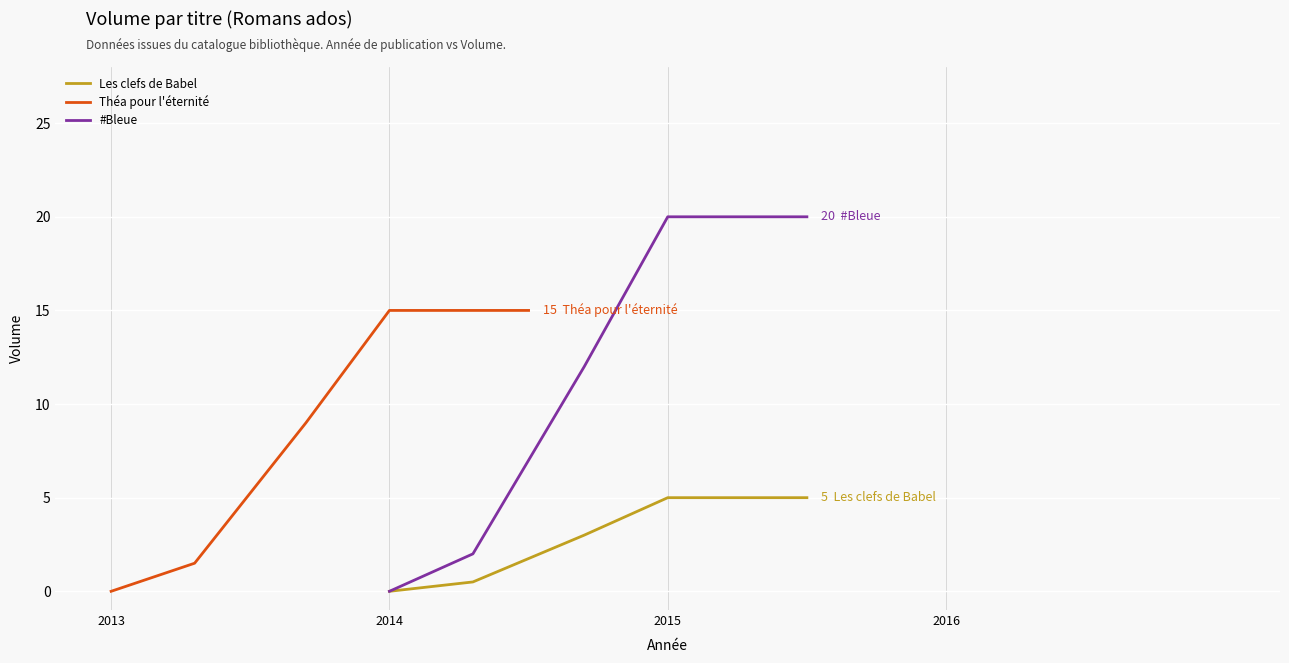

Reading right to left, extract all data points from this chart.

Les clefs de Babel: 5.0	5.0	3.0	0.5	0.0
Théa pour l'éternité: 15.0	15.0	9.0	1.5	0.0
#Bleue: 20.0	20.0	12.0	2.0	0.0